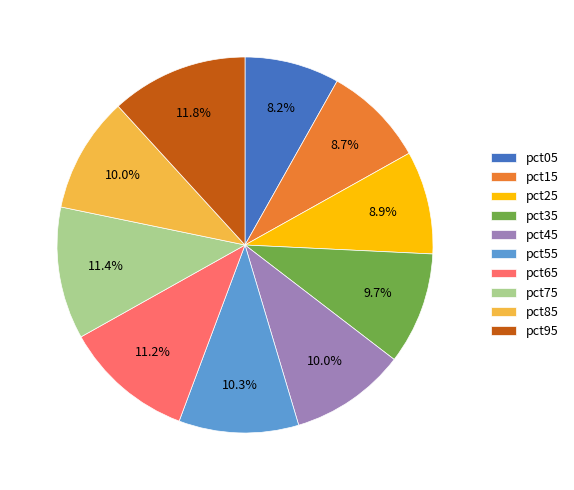

The pct75 slice represents 11% of the pie. True or false?

True